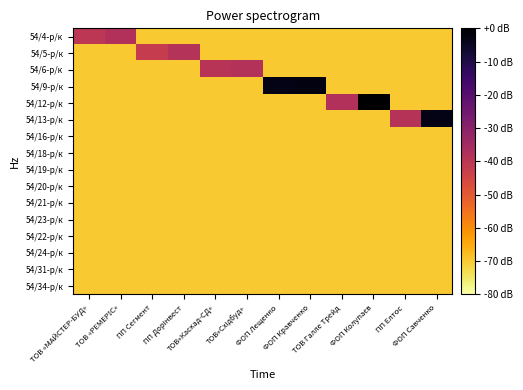

Reading left to right, list all the values displayed in this chart.

54/4-р/к: ТОВ «МАЙСТЕР-БУД»=-40.1	ТОВ «РЕМЕРІС»=-38.1	ПП Сегмент=-69.8	ПП Дорінвест=-69.8	ТОВ«Каскад-СД»=-69.8	ТОВ«Східбуд»=-69.8	ФОП Лещенко=-69.8	ФОП Кравченко=-69.8	ТОВ Галле Трейд=-69.8	ФОП Колупаєв=-69.8	ПП Елтос=-69.8	ФОП Савченко=-69.8
54/5-р/к: ТОВ «МАЙСТЕР-БУД»=-69.8	ТОВ «РЕМЕРІС»=-69.8	ПП Сегмент=-42.1	ПП Дорінвест=-38.5	ТОВ«Каскад-СД»=-69.8	ТОВ«Східбуд»=-69.8	ФОП Лещенко=-69.8	ФОП Кравченко=-69.8	ТОВ Галле Трейд=-69.8	ФОП Колупаєв=-69.8	ПП Елтос=-69.8	ФОП Савченко=-69.8
54/6-р/к: ТОВ «МАЙСТЕР-БУД»=-69.8	ТОВ «РЕМЕРІС»=-69.8	ПП Сегмент=-69.8	ПП Дорінвест=-69.8	ТОВ«Каскад-СД»=-39.4	ТОВ«Східбуд»=-38.3	ФОП Лещенко=-69.8	ФОП Кравченко=-69.8	ТОВ Галле Трейд=-69.8	ФОП Колупаєв=-69.8	ПП Елтос=-69.8	ФОП Савченко=-69.8
54/9-р/к: ТОВ «МАЙСТЕР-БУД»=-69.8	ТОВ «РЕМЕРІС»=-69.8	ПП Сегмент=-69.8	ПП Дорінвест=-69.8	ТОВ«Каскад-СД»=-69.8	ТОВ«Східбуд»=-69.8	ФОП Лещенко=-3.3	ФОП Кравченко=-2.4	ТОВ Галле Трейд=-69.8	ФОП Колупаєв=-69.8	ПП Елтос=-69.8	ФОП Савченко=-69.8
54/12-р/к: ТОВ «МАЙСТЕР-БУД»=-69.8	ТОВ «РЕМЕРІС»=-69.8	ПП Сегмент=-69.8	ПП Дорінвест=-69.8	ТОВ«Каскад-СД»=-69.8	ТОВ«Східбуд»=-69.8	ФОП Лещенко=-69.8	ФОП Кравченко=-69.8	ТОВ Галле Трейд=-38.0	ФОП Колупаєв=0.0	ПП Елтос=-69.8	ФОП Савченко=-69.8
54/13-р/к: ТОВ «МАЙСТЕР-БУД»=-69.8	ТОВ «РЕМЕРІС»=-69.8	ПП Сегмент=-69.8	ПП Дорінвест=-69.8	ТОВ«Каскад-СД»=-69.8	ТОВ«Східбуд»=-69.8	ФОП Лещенко=-69.8	ФОП Кравченко=-69.8	ТОВ Галле Трейд=-69.8	ФОП Колупаєв=-69.8	ПП Елтос=-38.9	ФОП Савченко=-3.4
54/16-р/к: ТОВ «МАЙСТЕР-БУД»=-69.8	ТОВ «РЕМЕРІС»=-69.8	ПП Сегмент=-69.8	ПП Дорінвест=-69.8	ТОВ«Каскад-СД»=-69.8	ТОВ«Східбуд»=-69.8	ФОП Лещенко=-69.8	ФОП Кравченко=-69.8	ТОВ Галле Трейд=-69.8	ФОП Колупаєв=-69.8	ПП Елтос=-69.8	ФОП Савченко=-69.8
54/18-р/к: ТОВ «МАЙСТЕР-БУД»=-69.8	ТОВ «РЕМЕРІС»=-69.8	ПП Сегмент=-69.8	ПП Дорінвест=-69.8	ТОВ«Каскад-СД»=-69.8	ТОВ«Східбуд»=-69.8	ФОП Лещенко=-69.8	ФОП Кравченко=-69.8	ТОВ Галле Трейд=-69.8	ФОП Колупаєв=-69.8	ПП Елтос=-69.8	ФОП Савченко=-69.8
54/19-р/к: ТОВ «МАЙСТЕР-БУД»=-69.8	ТОВ «РЕМЕРІС»=-69.8	ПП Сегмент=-69.8	ПП Дорінвест=-69.8	ТОВ«Каскад-СД»=-69.8	ТОВ«Східбуд»=-69.8	ФОП Лещенко=-69.8	ФОП Кравченко=-69.8	ТОВ Галле Трейд=-69.8	ФОП Колупаєв=-69.8	ПП Елтос=-69.8	ФОП Савченко=-69.8
54/20-р/к: ТОВ «МАЙСТЕР-БУД»=-69.8	ТОВ «РЕМЕРІС»=-69.8	ПП Сегмент=-69.8	ПП Дорінвест=-69.8	ТОВ«Каскад-СД»=-69.8	ТОВ«Східбуд»=-69.8	ФОП Лещенко=-69.8	ФОП Кравченко=-69.8	ТОВ Галле Трейд=-69.8	ФОП Колупаєв=-69.8	ПП Елтос=-69.8	ФОП Савченко=-69.8
54/21-р/к: ТОВ «МАЙСТЕР-БУД»=-69.8	ТОВ «РЕМЕРІС»=-69.8	ПП Сегмент=-69.8	ПП Дорінвест=-69.8	ТОВ«Каскад-СД»=-69.8	ТОВ«Східбуд»=-69.8	ФОП Лещенко=-69.8	ФОП Кравченко=-69.8	ТОВ Галле Трейд=-69.8	ФОП Колупаєв=-69.8	ПП Елтос=-69.8	ФОП Савченко=-69.8
54/23-р/к: ТОВ «МАЙСТЕР-БУД»=-69.8	ТОВ «РЕМЕРІС»=-69.8	ПП Сегмент=-69.8	ПП Дорінвест=-69.8	ТОВ«Каскад-СД»=-69.8	ТОВ«Східбуд»=-69.8	ФОП Лещенко=-69.8	ФОП Кравченко=-69.8	ТОВ Галле Трейд=-69.8	ФОП Колупаєв=-69.8	ПП Елтос=-69.8	ФОП Савченко=-69.8
54/22-р/к: ТОВ «МАЙСТЕР-БУД»=-69.8	ТОВ «РЕМЕРІС»=-69.8	ПП Сегмент=-69.8	ПП Дорінвест=-69.8	ТОВ«Каскад-СД»=-69.8	ТОВ«Східбуд»=-69.8	ФОП Лещенко=-69.8	ФОП Кравченко=-69.8	ТОВ Галле Трейд=-69.8	ФОП Колупаєв=-69.8	ПП Елтос=-69.8	ФОП Савченко=-69.8
54/24-р/к: ТОВ «МАЙСТЕР-БУД»=-69.8	ТОВ «РЕМЕРІС»=-69.8	ПП Сегмент=-69.8	ПП Дорінвест=-69.8	ТОВ«Каскад-СД»=-69.8	ТОВ«Східбуд»=-69.8	ФОП Лещенко=-69.8	ФОП Кравченко=-69.8	ТОВ Галле Трейд=-69.8	ФОП Колупаєв=-69.8	ПП Елтос=-69.8	ФОП Савченко=-69.8
54/31-р/к: ТОВ «МАЙСТЕР-БУД»=-69.8	ТОВ «РЕМЕРІС»=-69.8	ПП Сегмент=-69.8	ПП Дорінвест=-69.8	ТОВ«Каскад-СД»=-69.8	ТОВ«Східбуд»=-69.8	ФОП Лещенко=-69.8	ФОП Кравченко=-69.8	ТОВ Галле Трейд=-69.8	ФОП Колупаєв=-69.8	ПП Елтос=-69.8	ФОП Савченко=-69.8
54/34-р/к: ТОВ «МАЙСТЕР-БУД»=-69.8	ТОВ «РЕМЕРІС»=-69.8	ПП Сегмент=-69.8	ПП Дорінвест=-69.8	ТОВ«Каскад-СД»=-69.8	ТОВ«Східбуд»=-69.8	ФОП Лещенко=-69.8	ФОП Кравченко=-69.8	ТОВ Галле Трейд=-69.8	ФОП Колупаєв=-69.8	ПП Елтос=-69.8	ФОП Савченко=-69.8